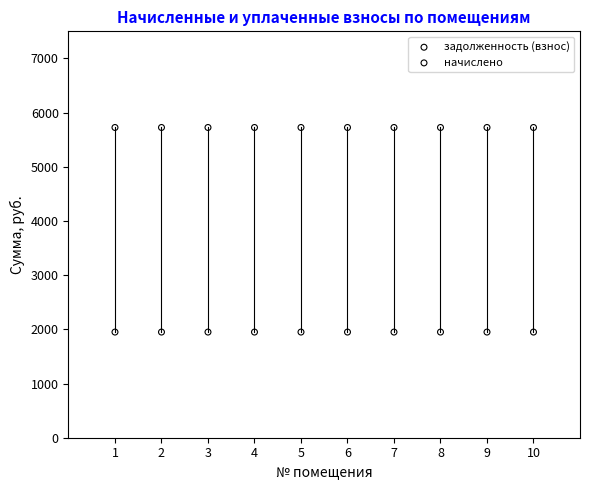

Which series contains the highest Y value?

задолженность (взнос)